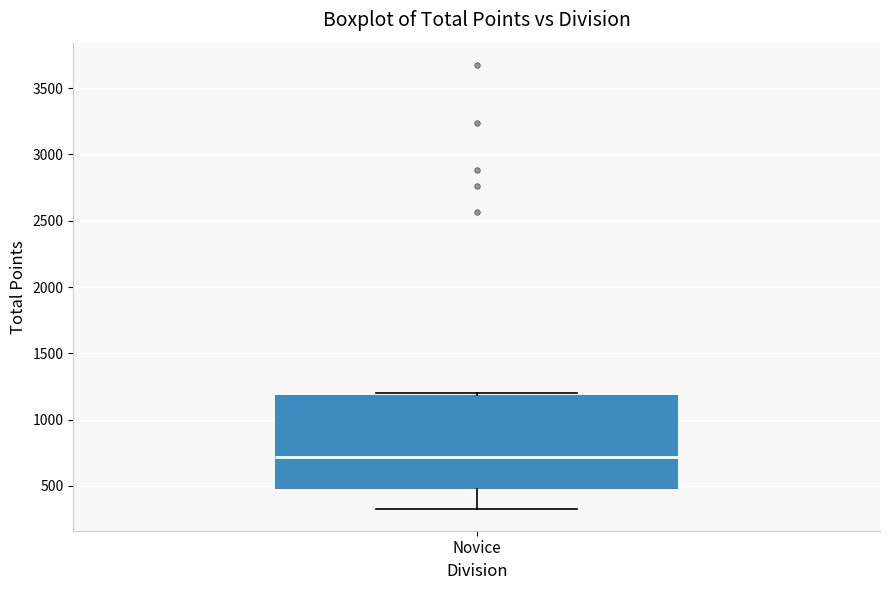

Transcribe this box plot: give where the median line is, the range the box spans, and where the two whiskers end, as read against the y-axis. The values are not printed on the chart, so give them approximately, as read against the axis.

median 700, box 500 to 1200, whiskers 350 to 1200